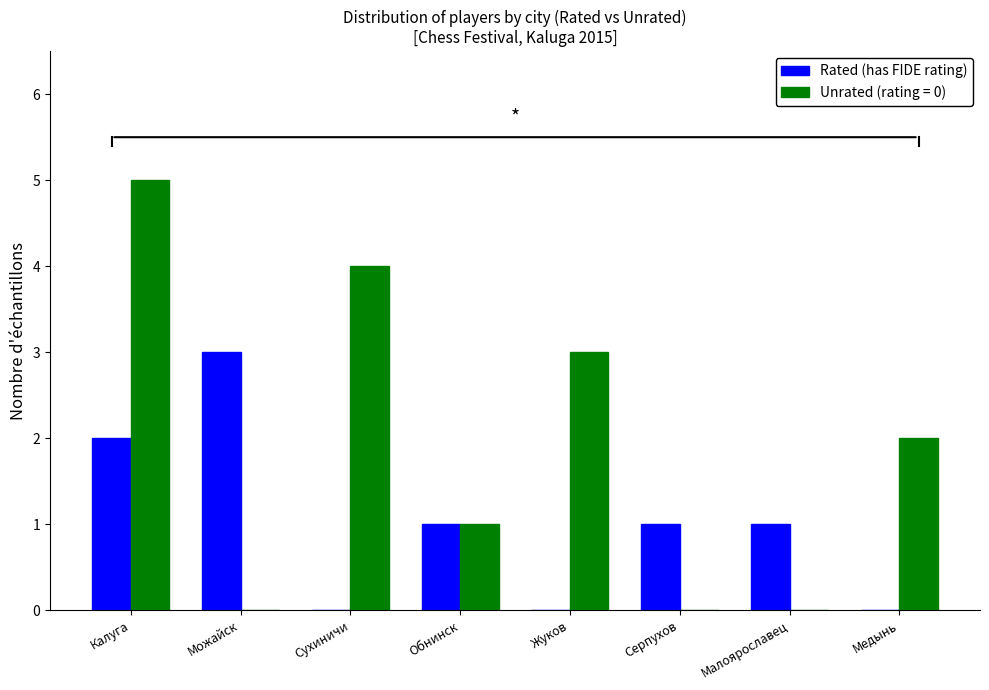

How many data points does each series have?

8